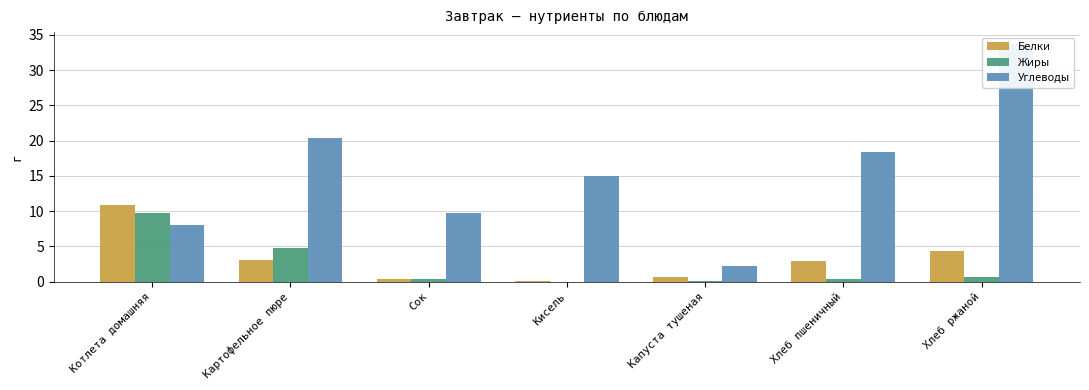

What is the difference between the highest and lowest values at Капуста тушеная?

2.2